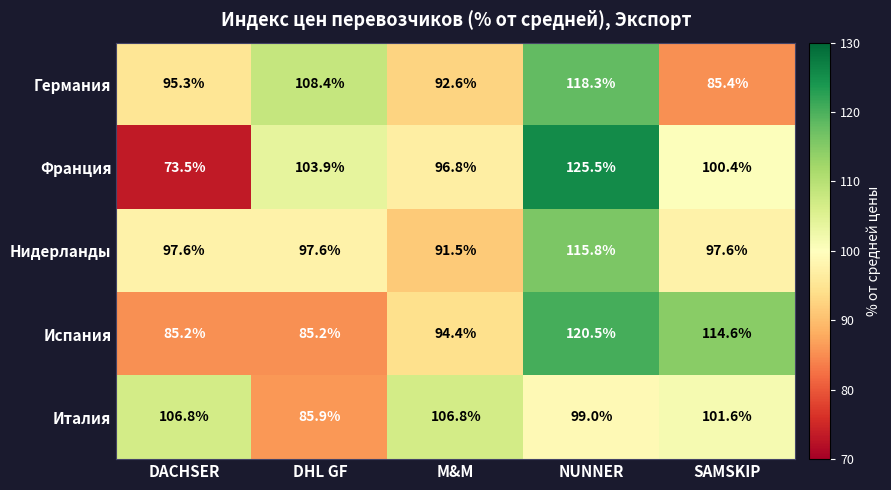

Reading right to left, list all the values displayed in this chart.

Германия: 85.4	118.3	92.6	108.4	95.3
Франция: 100.4	125.5	96.8	103.9	73.5
Нидерланды: 97.6	115.8	91.5	97.6	97.6
Испания: 114.6	120.5	94.4	85.2	85.2
Италия: 101.6	99.0	106.8	85.9	106.8